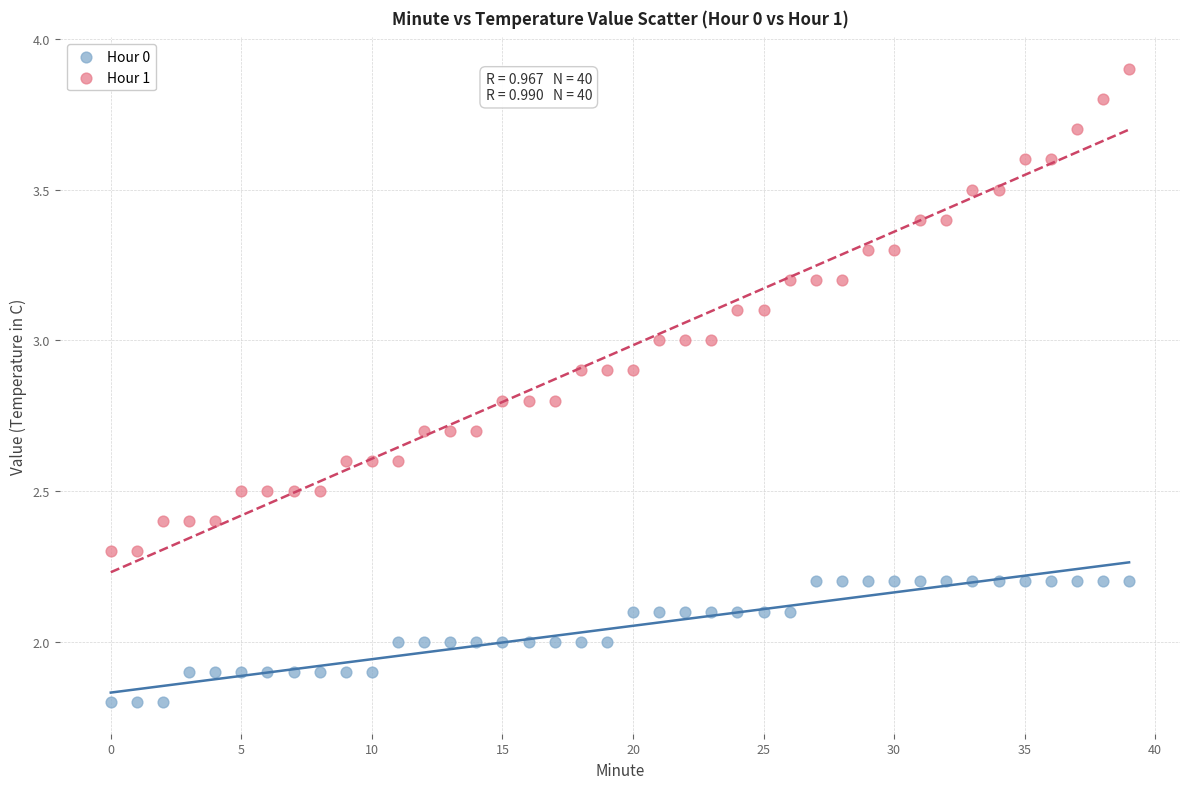

Which series reaches the minimum Y coordinate?

Hour 0